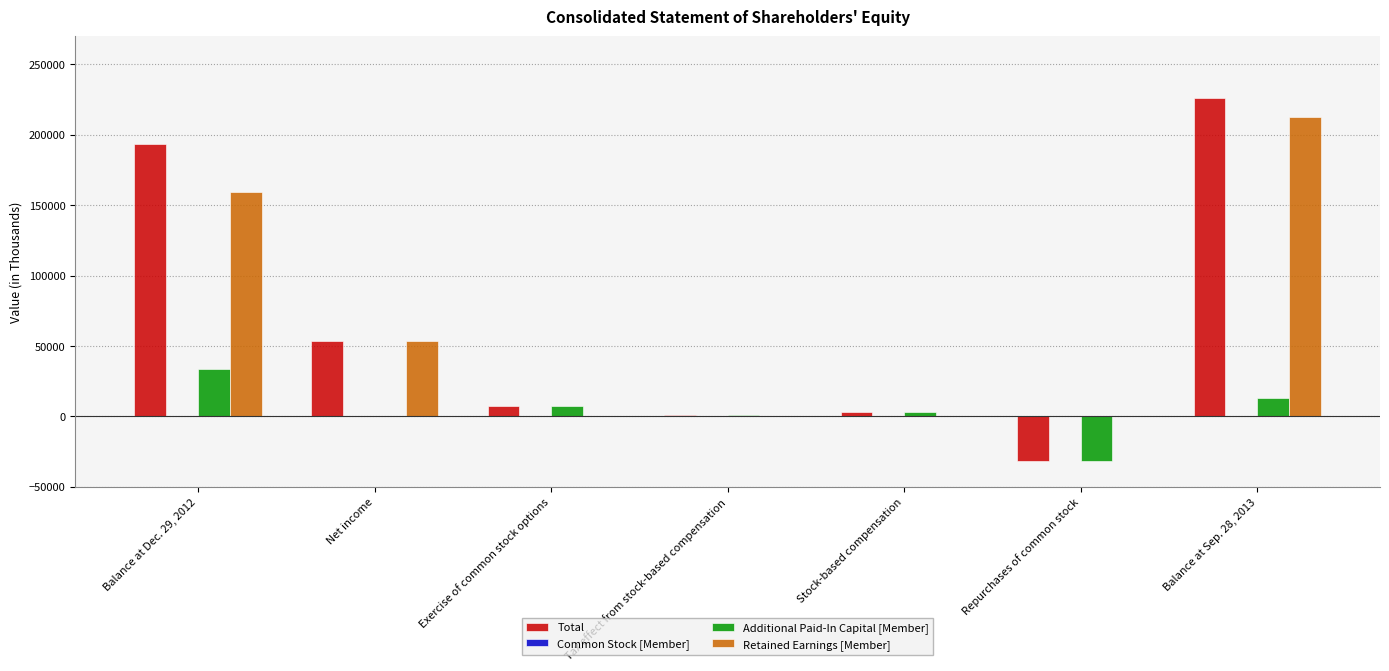

The value of Additional Paid-In Capital [Member] at Net income is -32127. True or false?

False